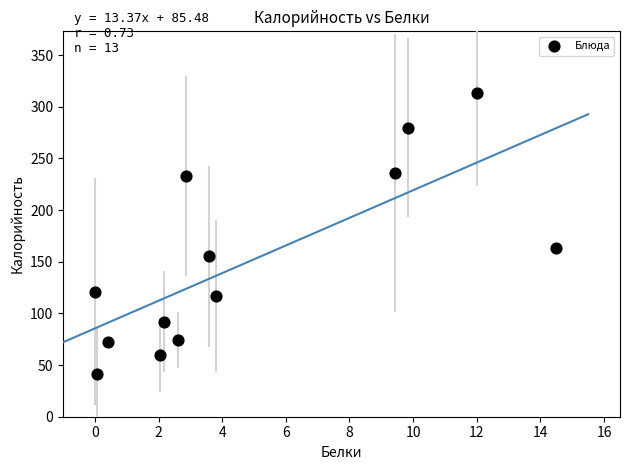

What Y value in the scatter plot is closest to 177?

163.6